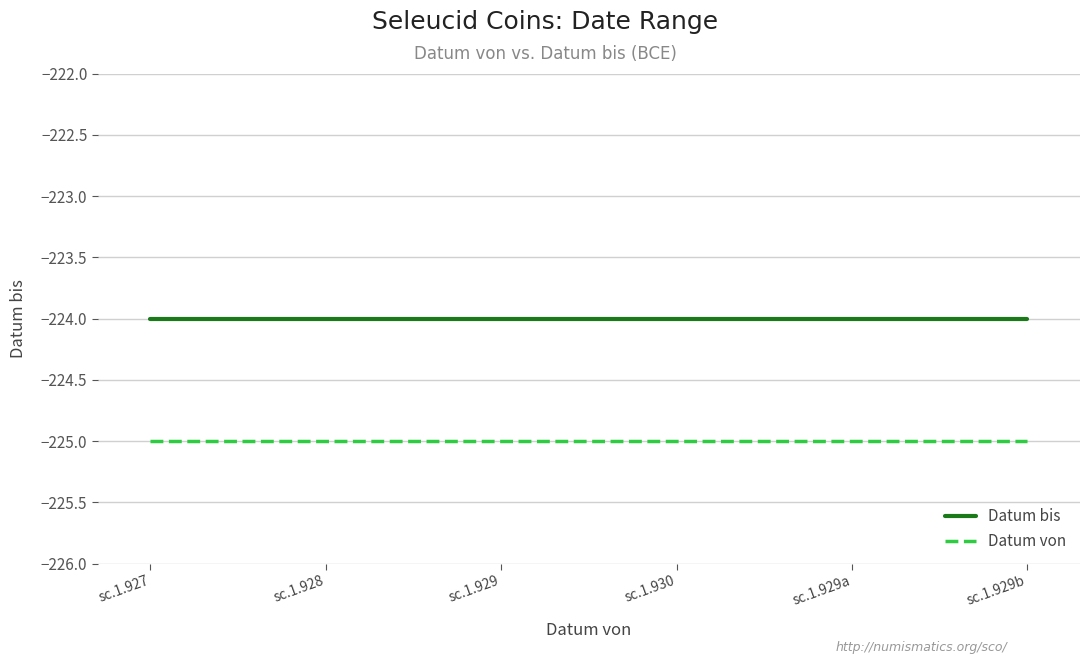

The value of Datum von at sc.1.930 is -332. True or false?

False